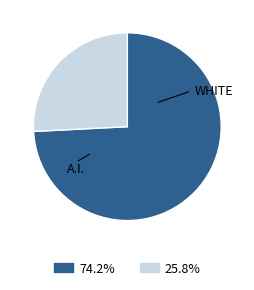

Is there any slice that represents more than half of the pie?

Yes